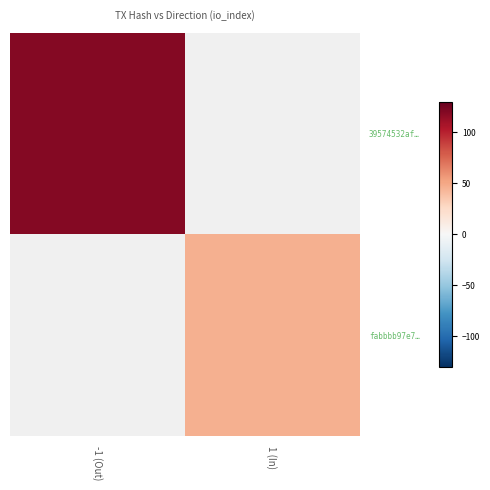

Is it true that 39574532af… equals 26.4 at -1 (Out)?

False